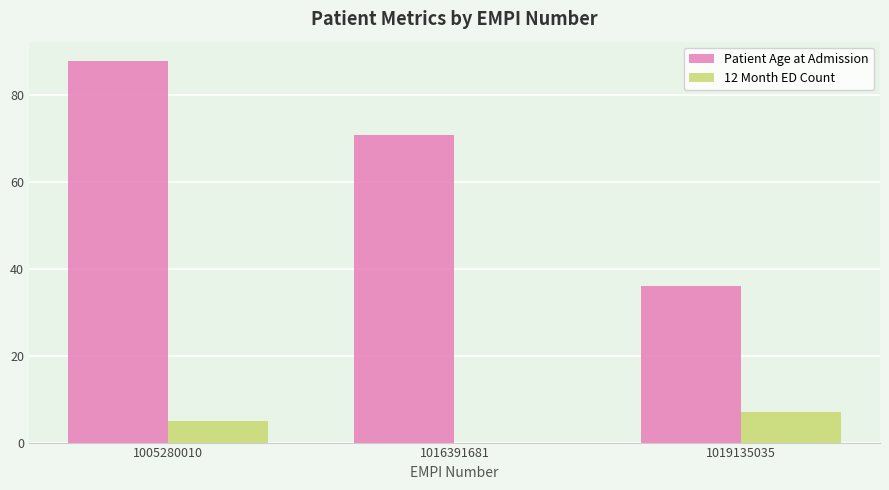

At which label is Patient Age at Admission closest to 62?

1016391681